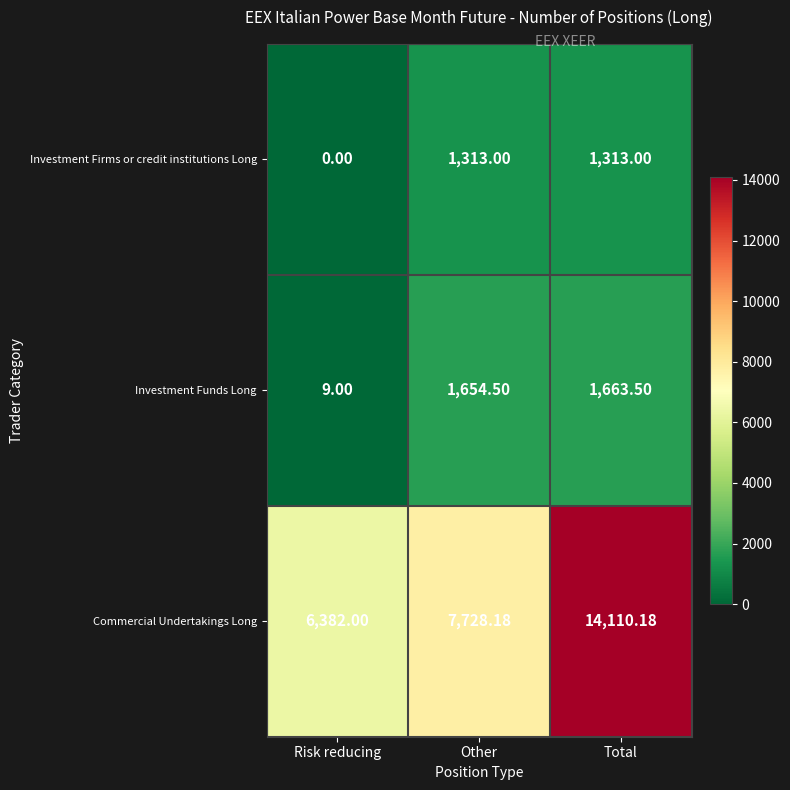

How many series are shown in this chart?

3